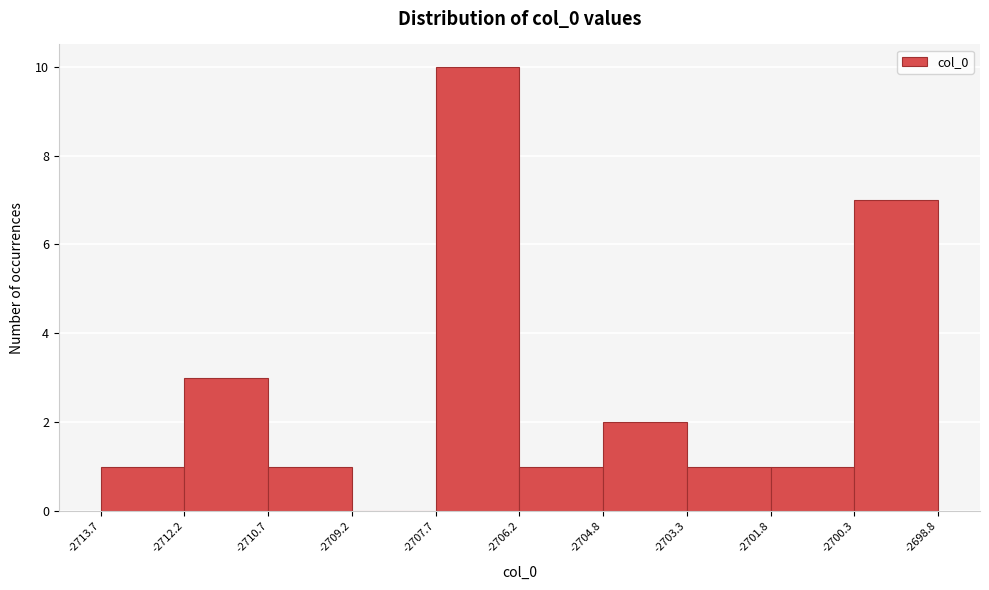

Reading left to right, transcribe this chart: for each bar, give the range it covers on the x-axis and its height. The values are not printed on the chart, so give them approximately, as read against the axis.

-2713.7 to -2712.2: 1
-2712.2 to -2710.7: 3
-2710.7 to -2709.2: 1
-2709.2 to -2707.7: 0
-2707.7 to -2706.2: 10
-2706.2 to -2704.8: 1
-2704.8 to -2703.3: 2
-2703.3 to -2701.8: 1
-2701.8 to -2700.3: 1
-2700.3 to -2698.8: 7